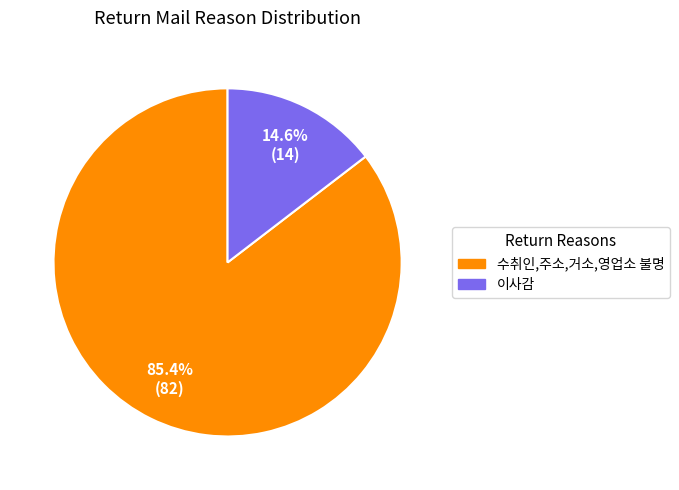

Combined, what portion of the pie is 수취인,주소,거소,영업소 불명 and 이사감?

100.0%